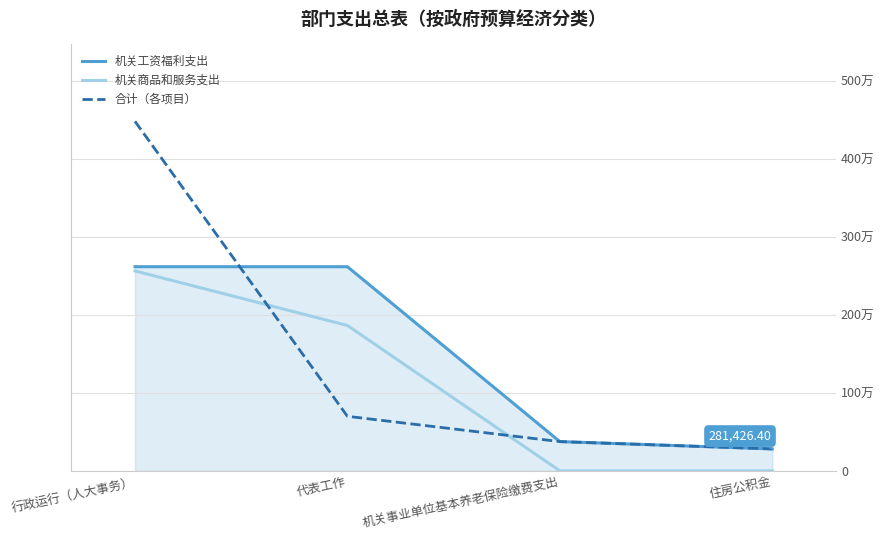

Between 行政运行（人大事务） and 机关事业单位基本养老保险缴费支出, which series saw the biggest shift?

合计（各项目）